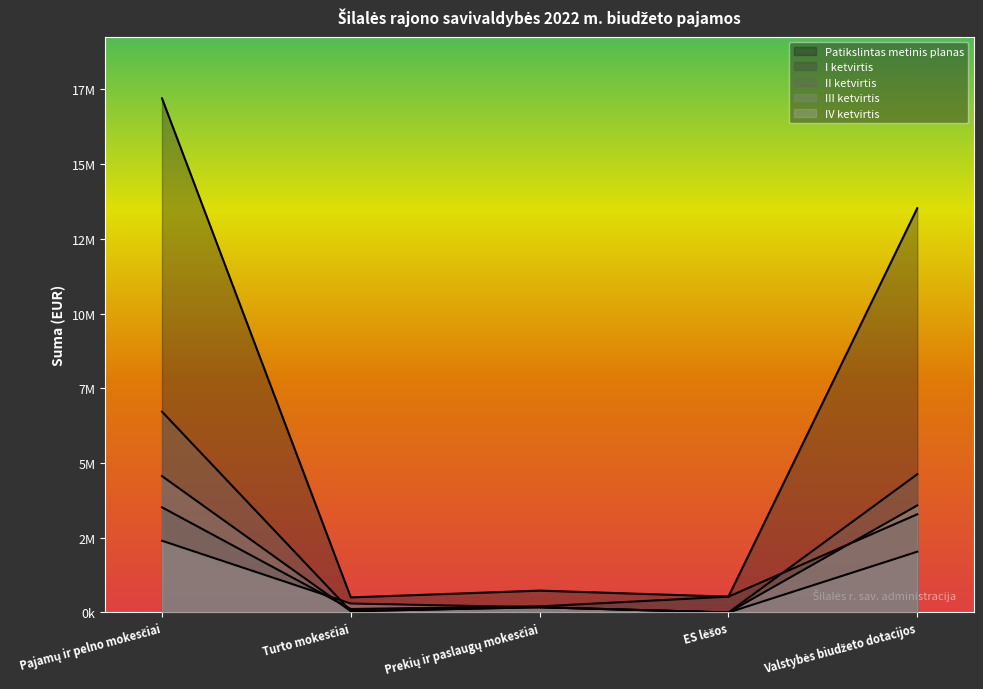

What is the difference between the maximum and second lowest values in the IV ketvirtis series?

3407555